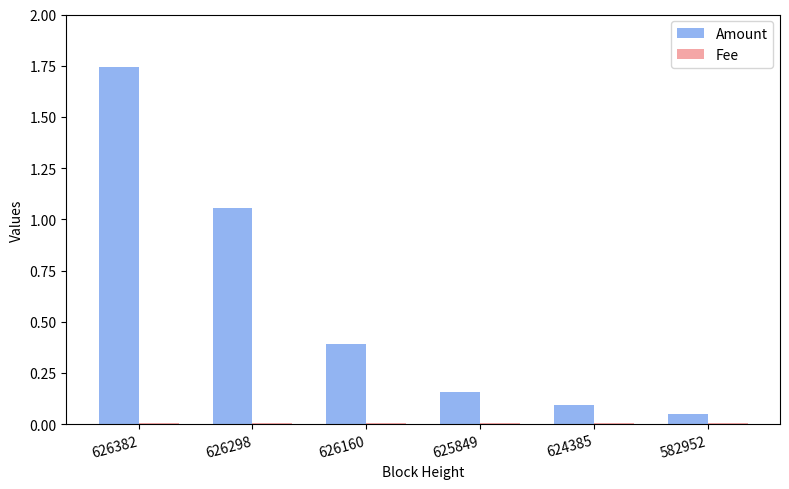

Is it true that Amount equals 1.5 at 626298?

False